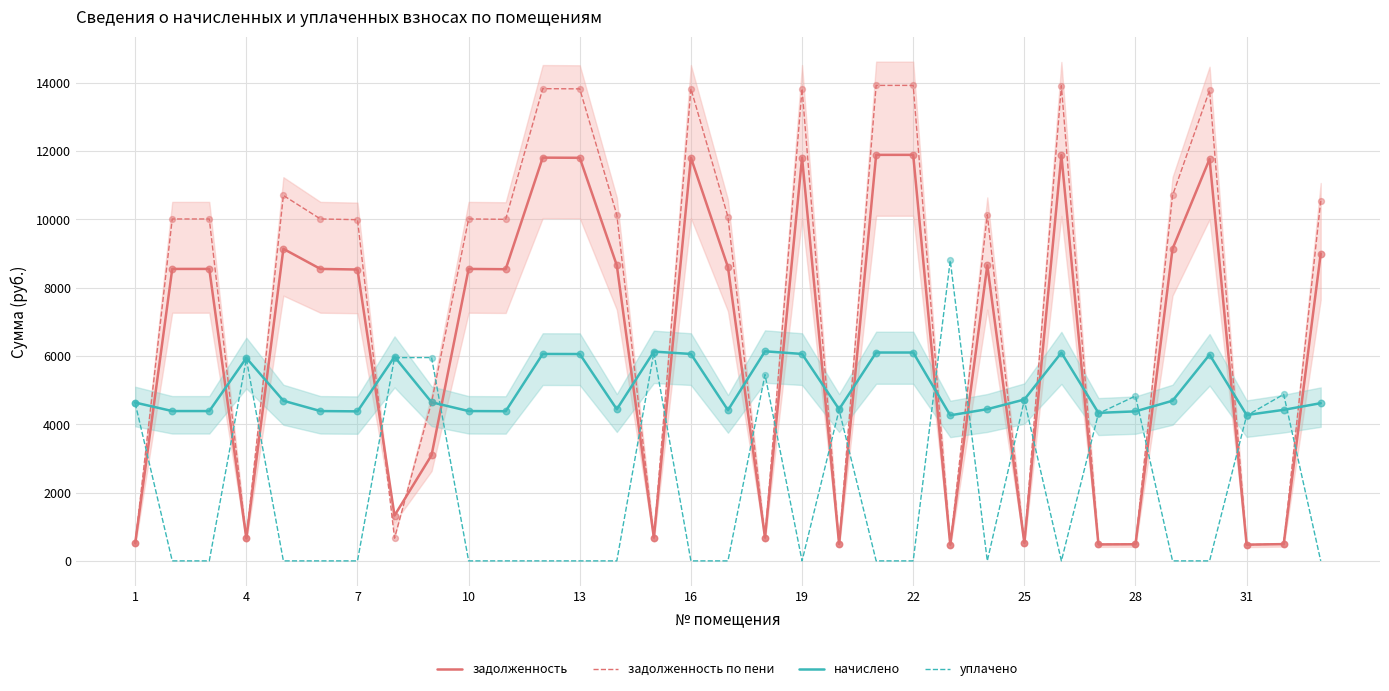

Is the value of начислено at 1 greater than the value of задолженность по пени at 16?

No